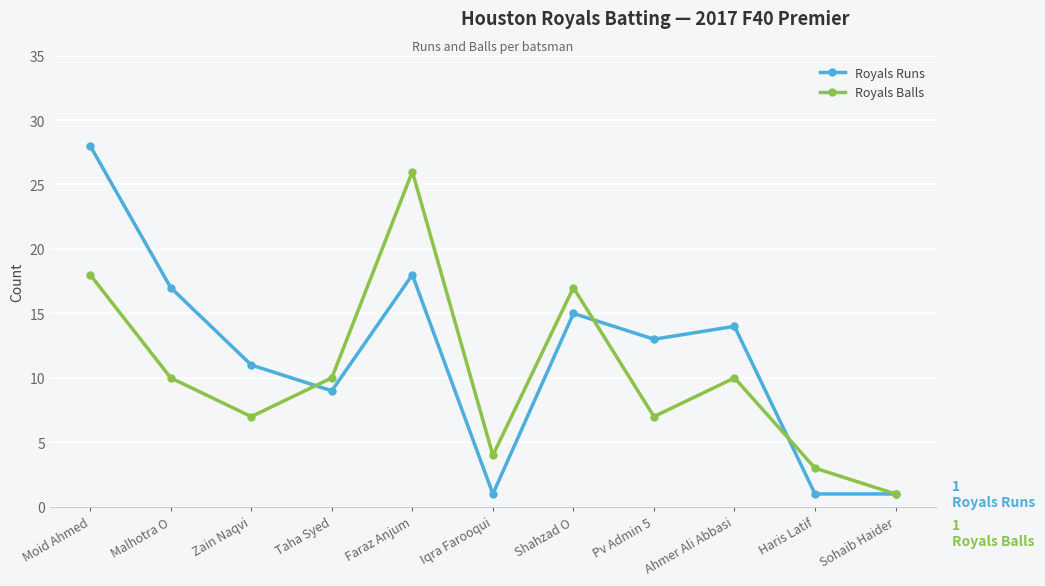

How many interior local peaks does the Royals Balls series have?

3